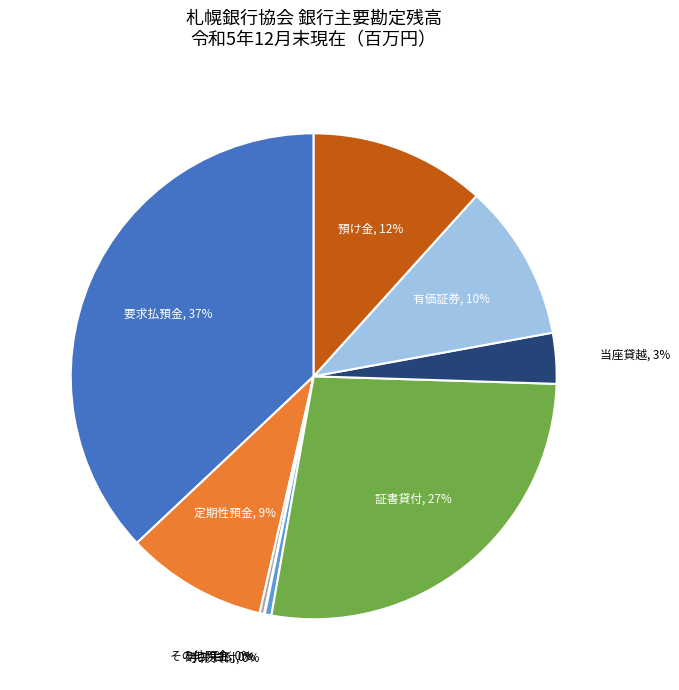

What is the largest slice in the pie chart?

要求払預金